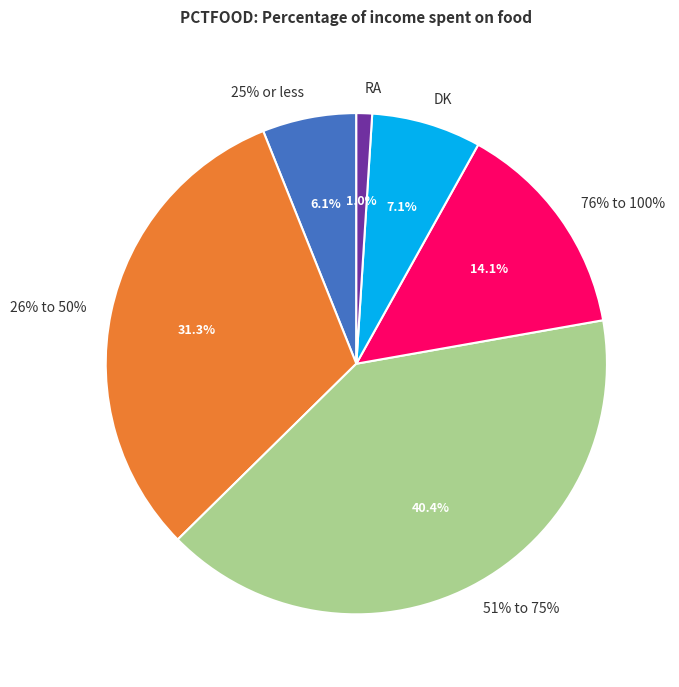

Which category has the smallest portion of the pie?

RA